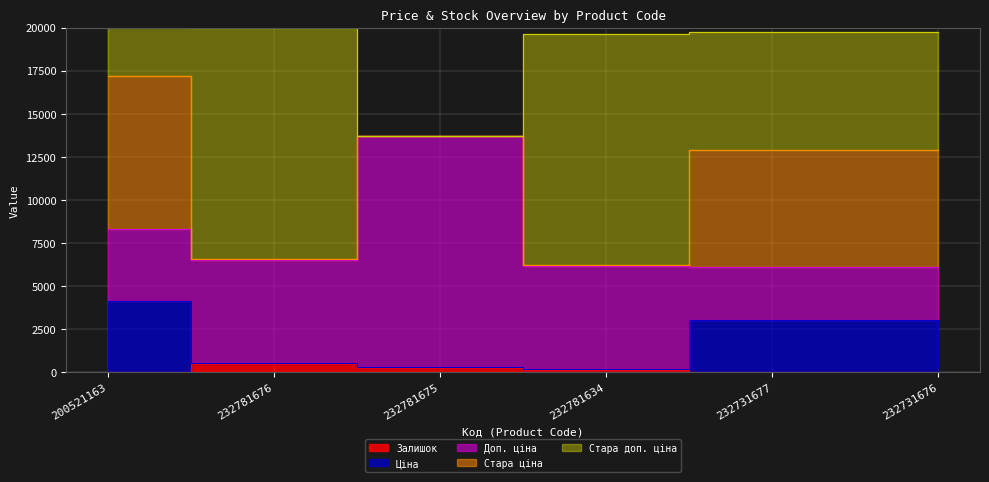

True or false: Ціна and Доп. ціна intersect in this chart.

False